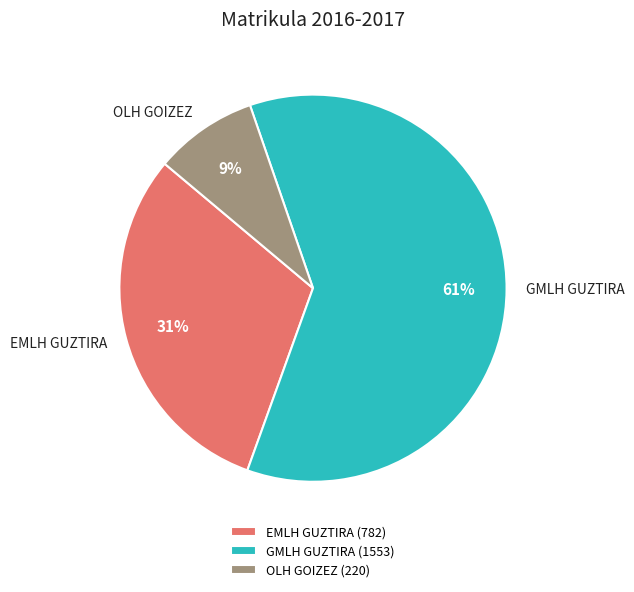

Between OLH GOIZEZ and EMLH GUZTIRA, which is larger?

EMLH GUZTIRA